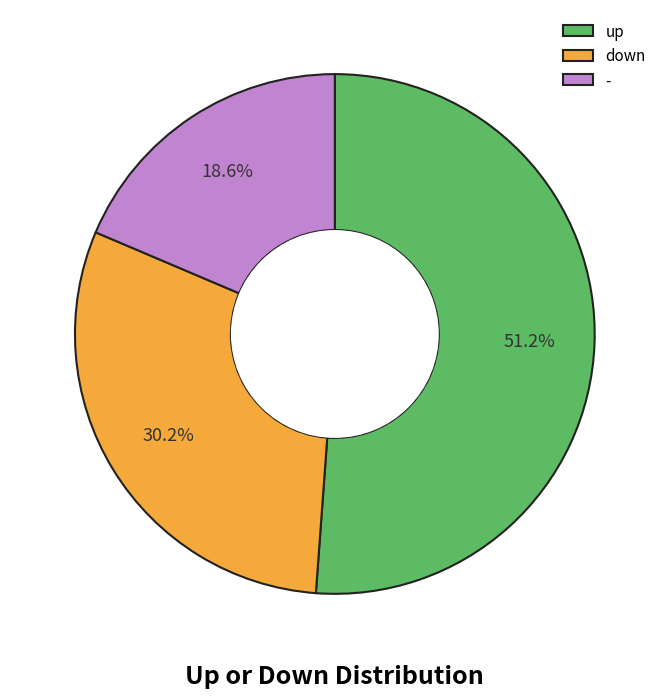

To the nearest percent, what is the average slice percentage?

33%